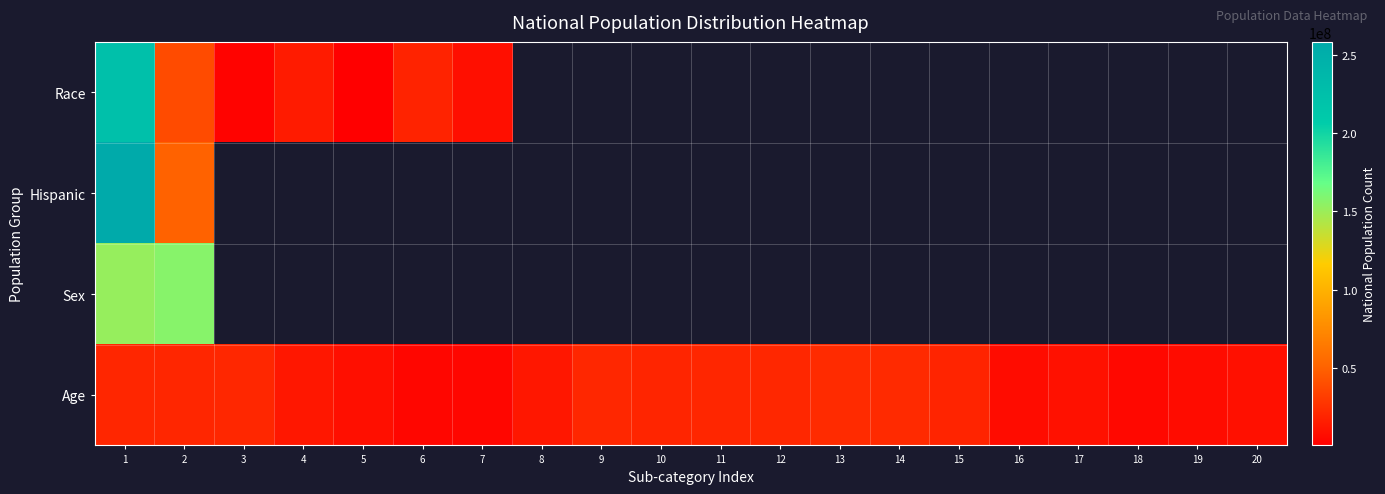

At which label does Race reach its peak?

1